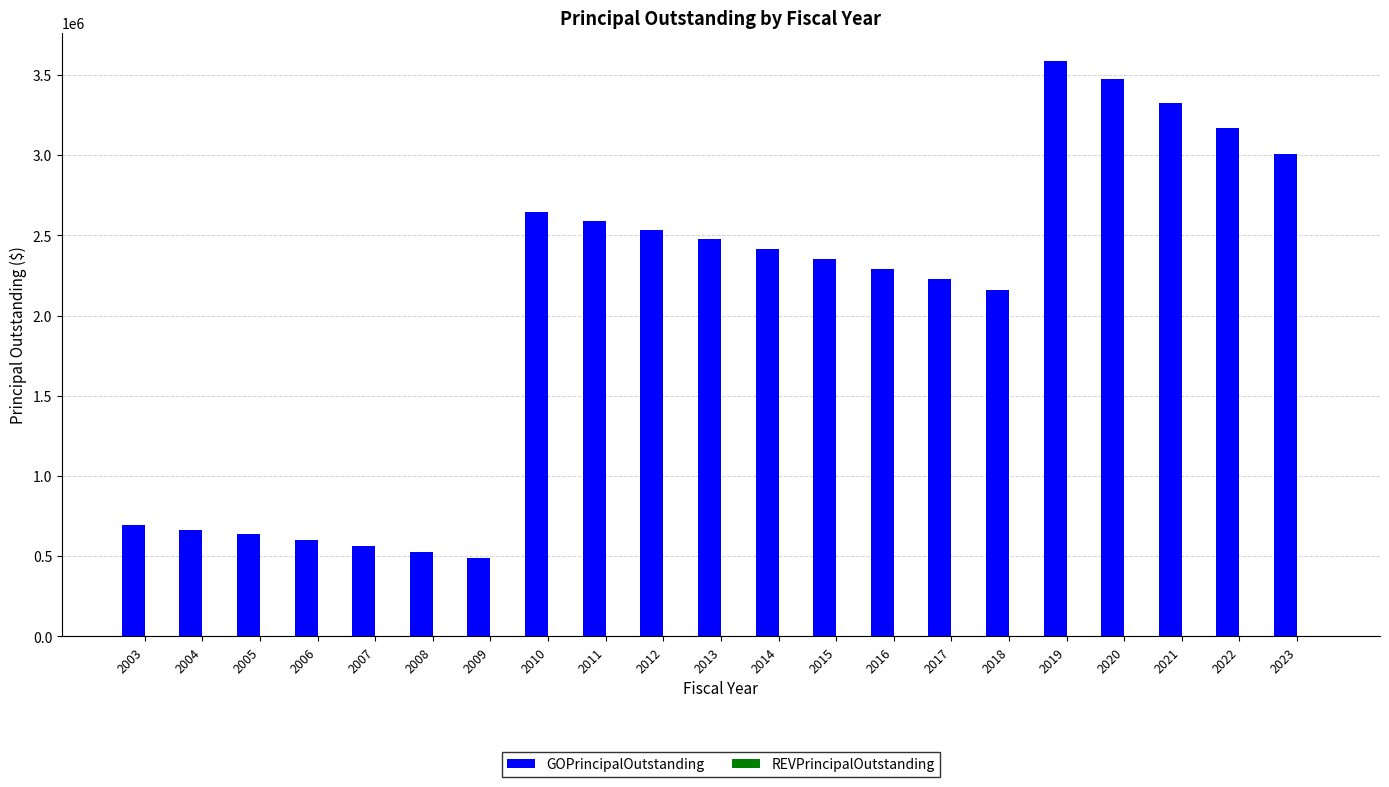

What is the approximate value at 2010, to the nearest 100?

2645000